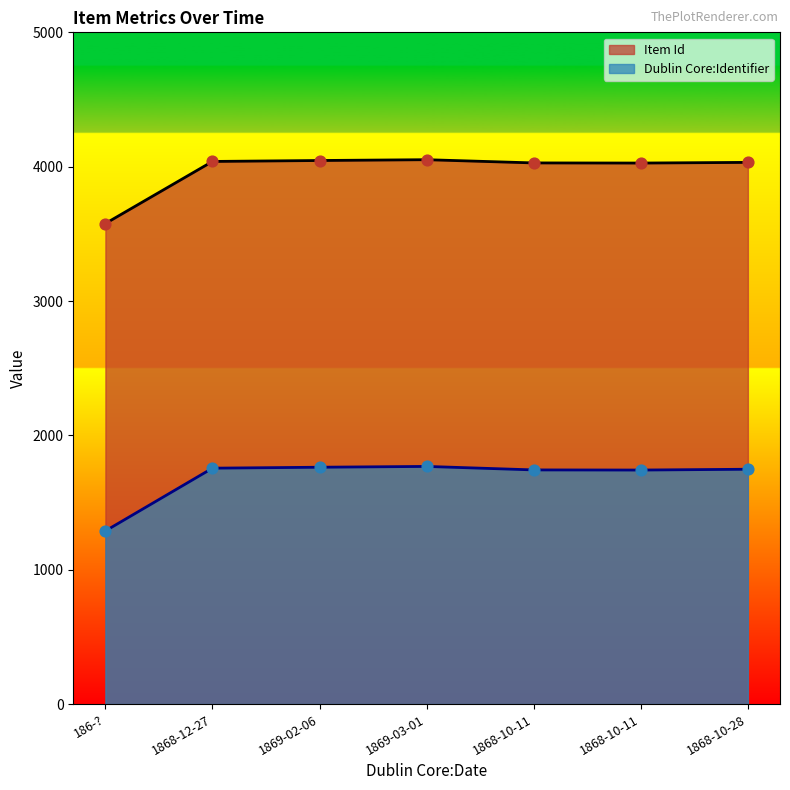

Is the value of Item Id at 1868-10-28 greater than the value of Dublin Core:Identifier at 186-??

Yes